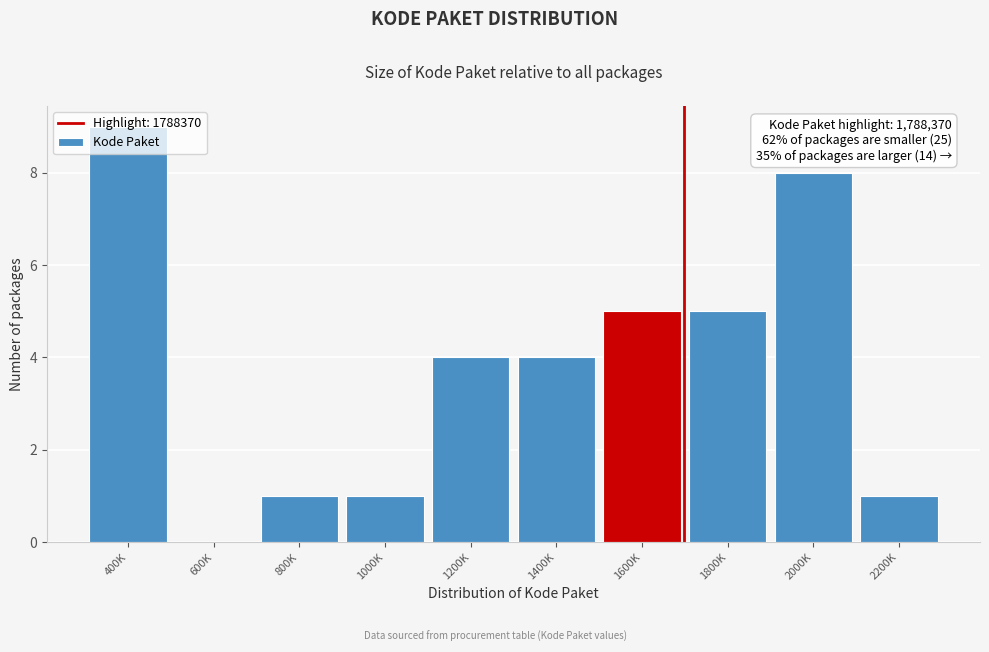

What is the greatest value displayed?

9